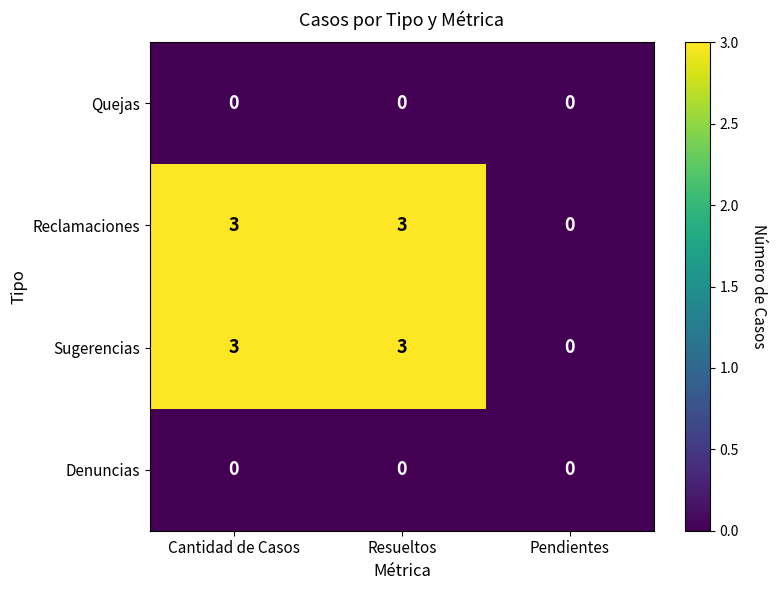

Reading right to left, extract all data points from this chart.

Quejas: 0	0	0
Reclamaciones: 0	3	3
Sugerencias: 0	3	3
Denuncias: 0	0	0